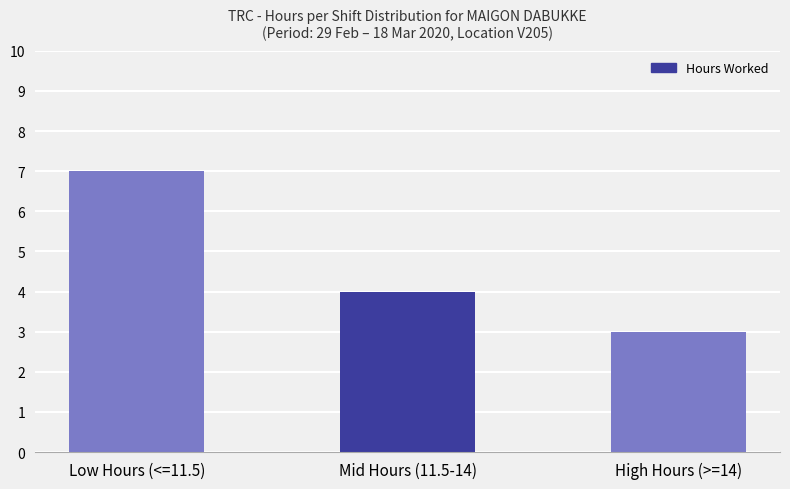

What is the change in value from Low Hours (<=11.5) to Mid Hours (11.5-14)?

-3